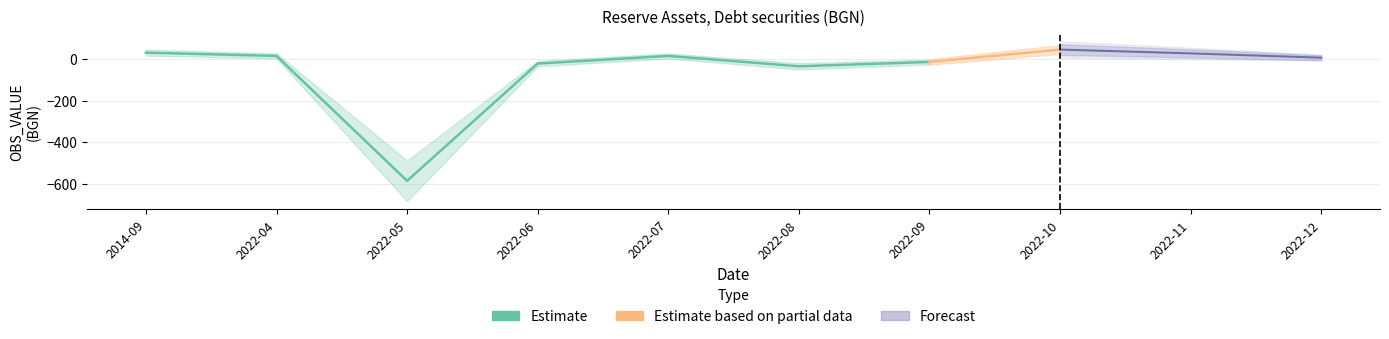

What is the label of the 3rd point from the left?

2022-05